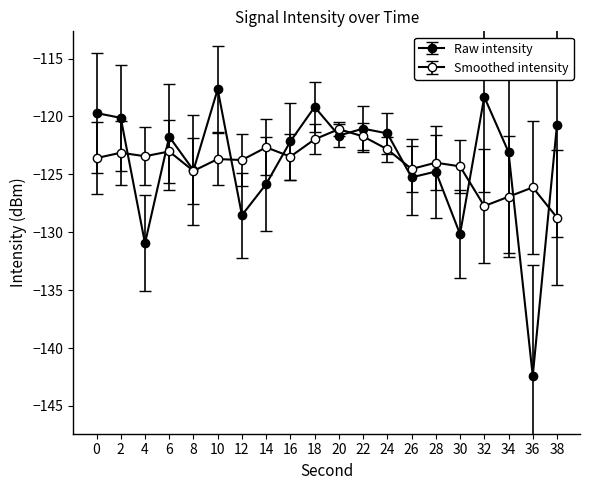

Count the number of data series in this chart.

2